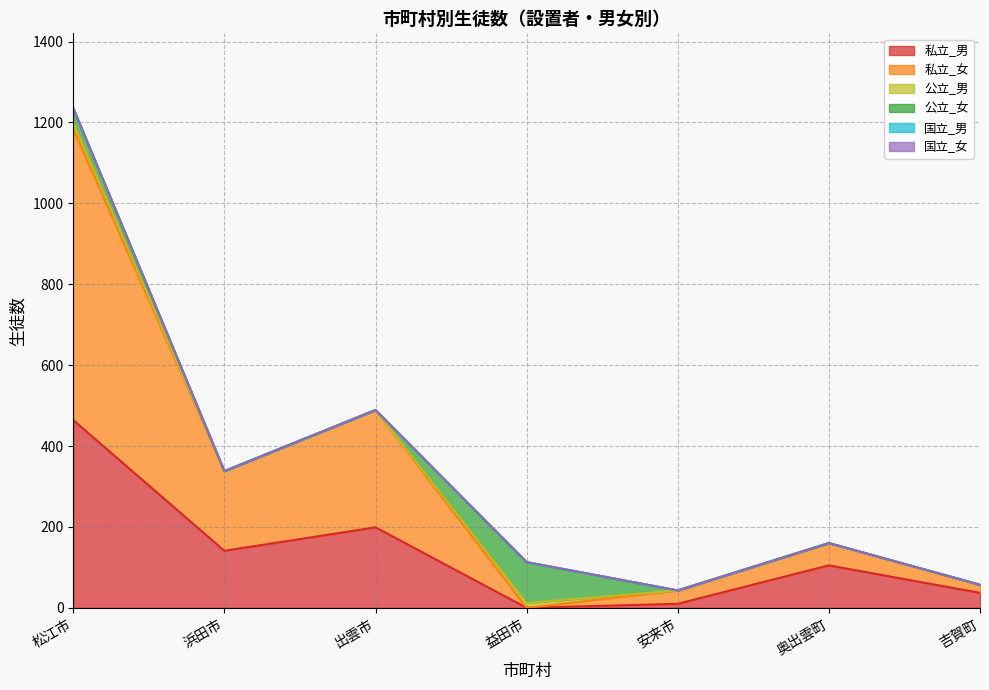

Is it true that 私立_男 equals 464 at 松江市?

True